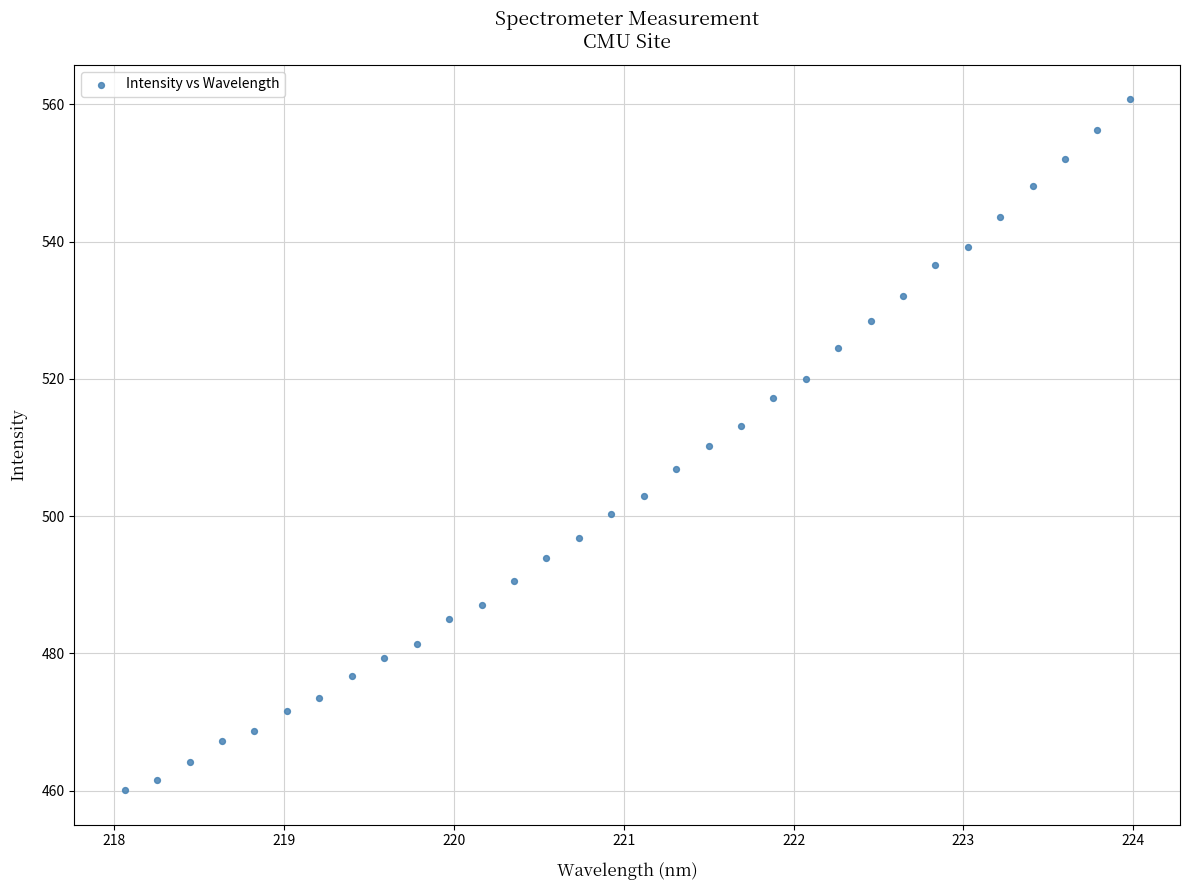

What is the range of Y values (max minus min)?

100.6